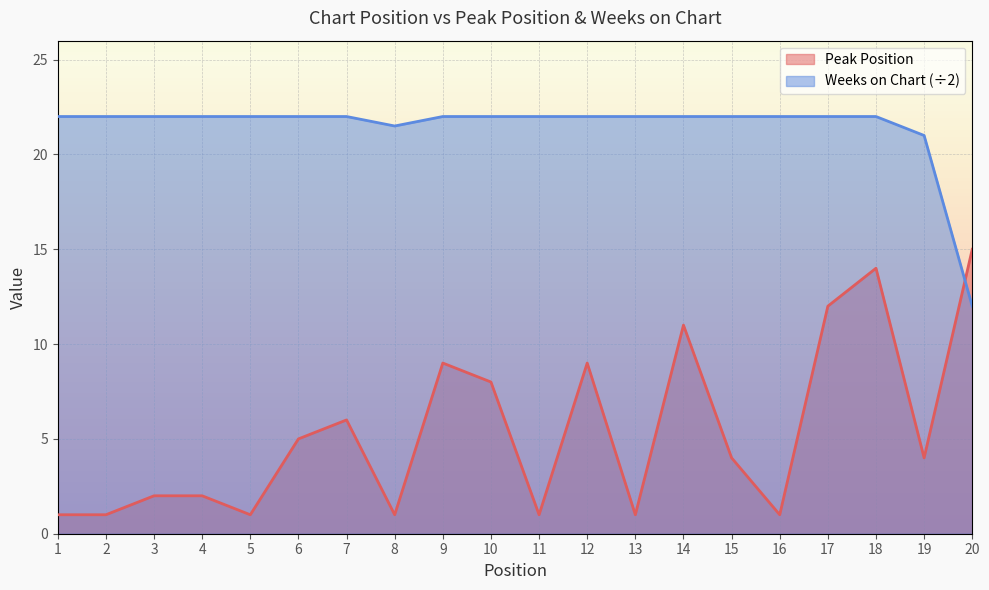

What is the value of the Weeks on Chart point at the 5th from the left?

22.0